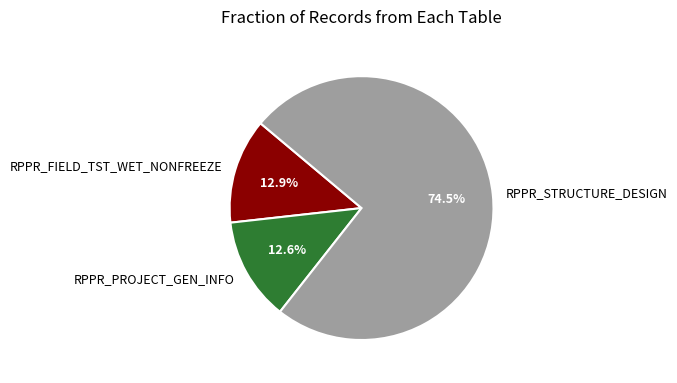

Does any single category account for the majority?

Yes